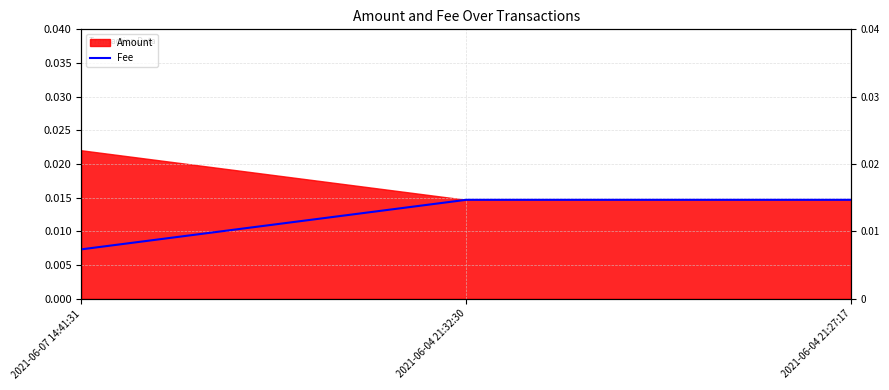

Is it true that the value at 2021-06-04 21:27:17 is 0.0?

True